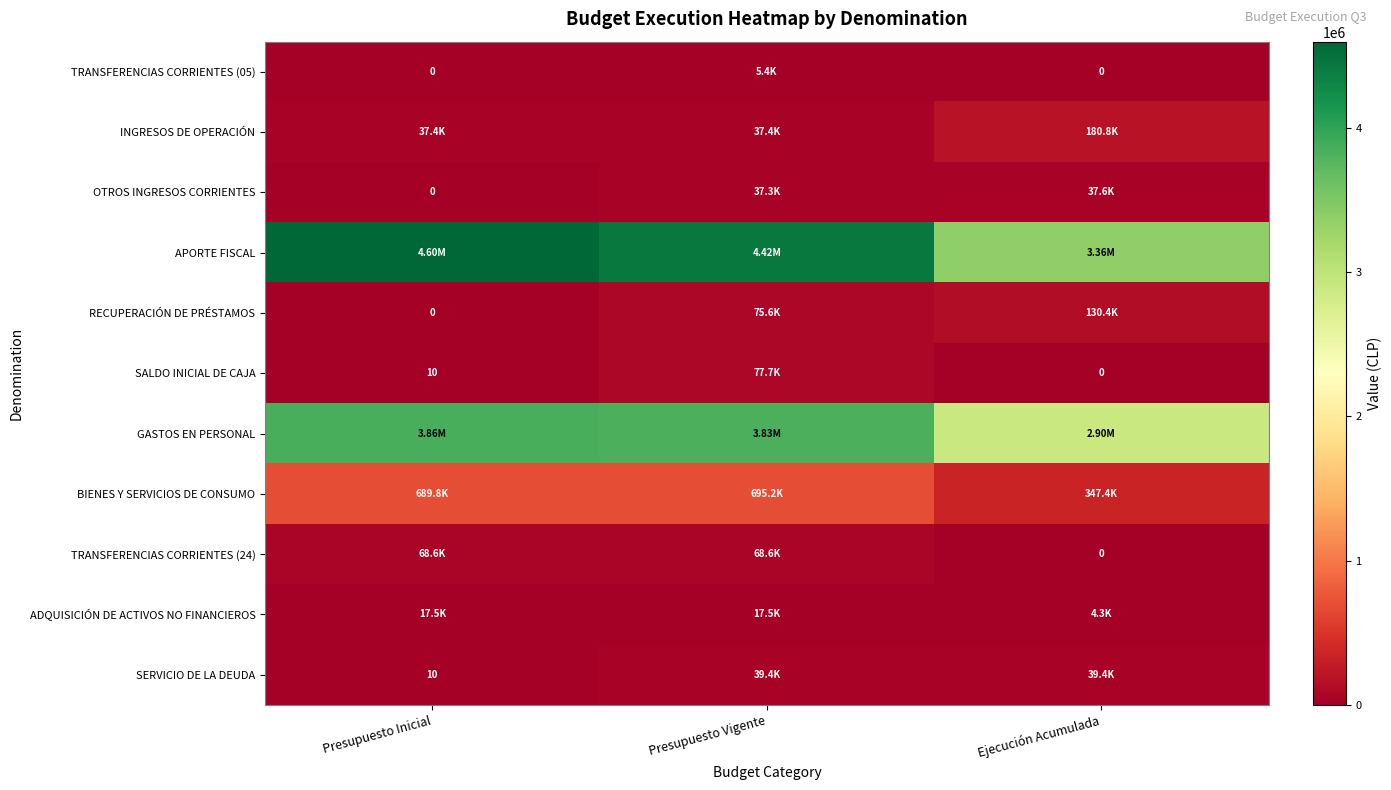

What is the average value of the BIENES Y SERVICIOS DE CONSUMO series?

577449